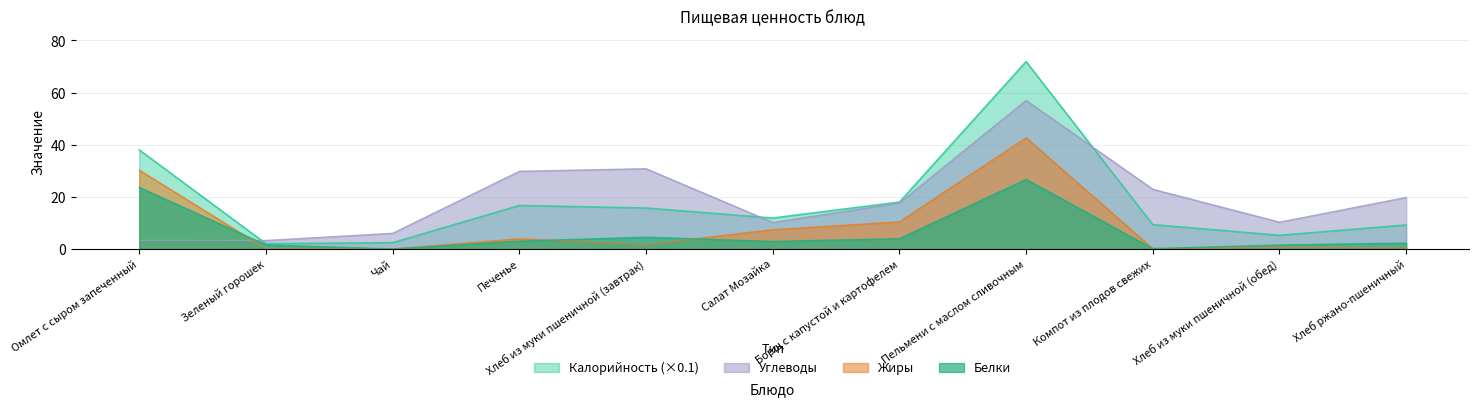

How many distinct data groups are displayed?

4